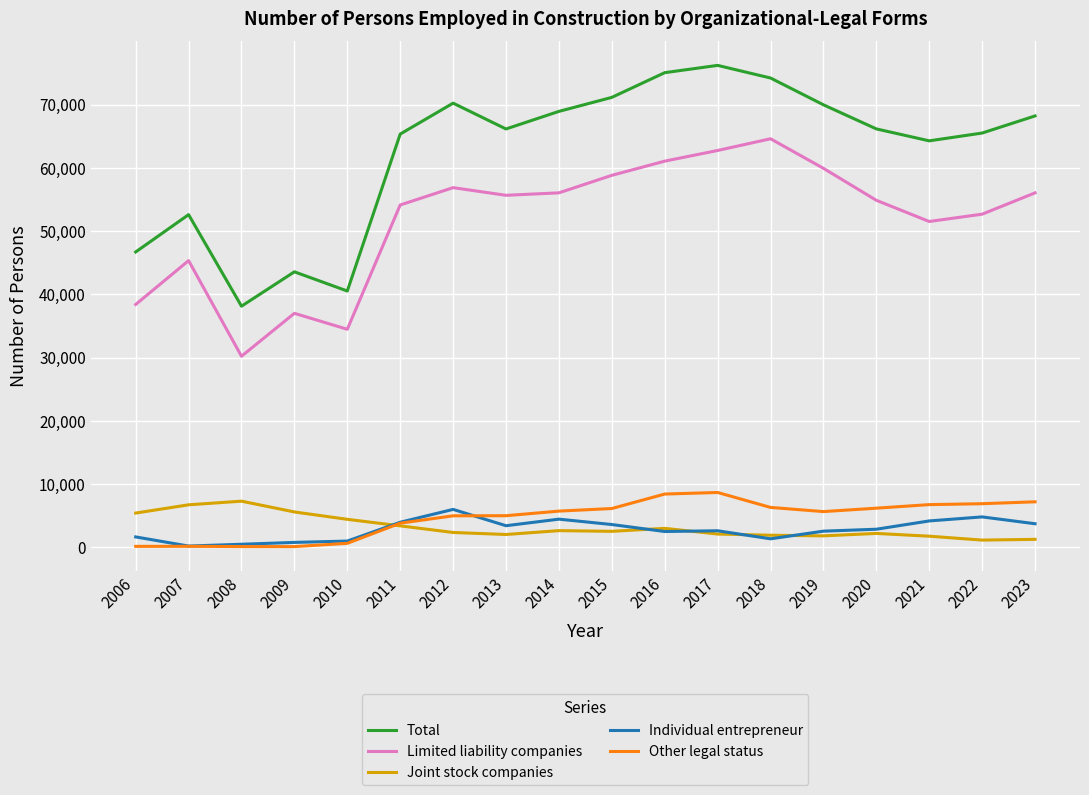

At which label does Limited liability companies reach its peak?

2018